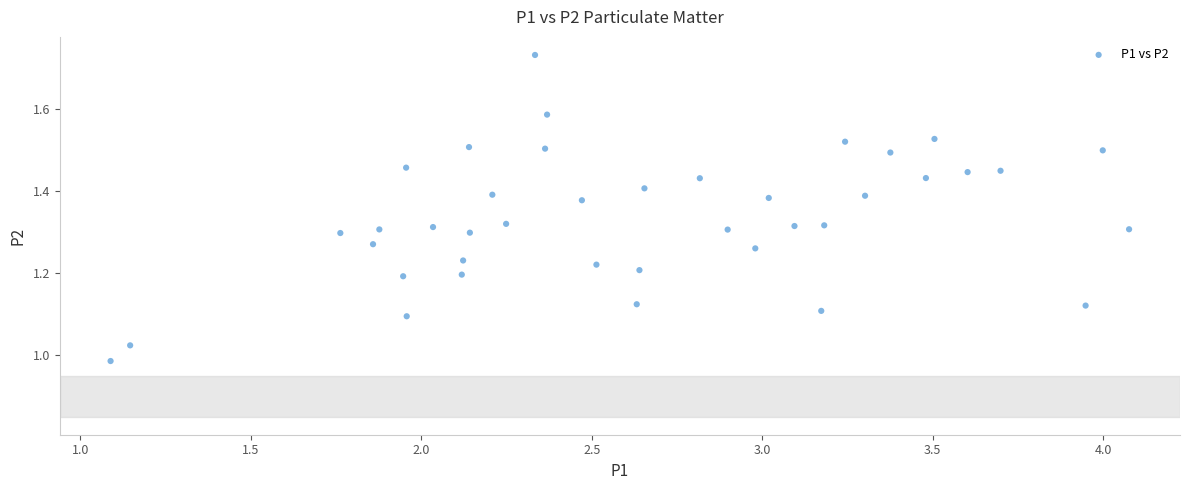

What is the range of X values (max minus min)?

3.0